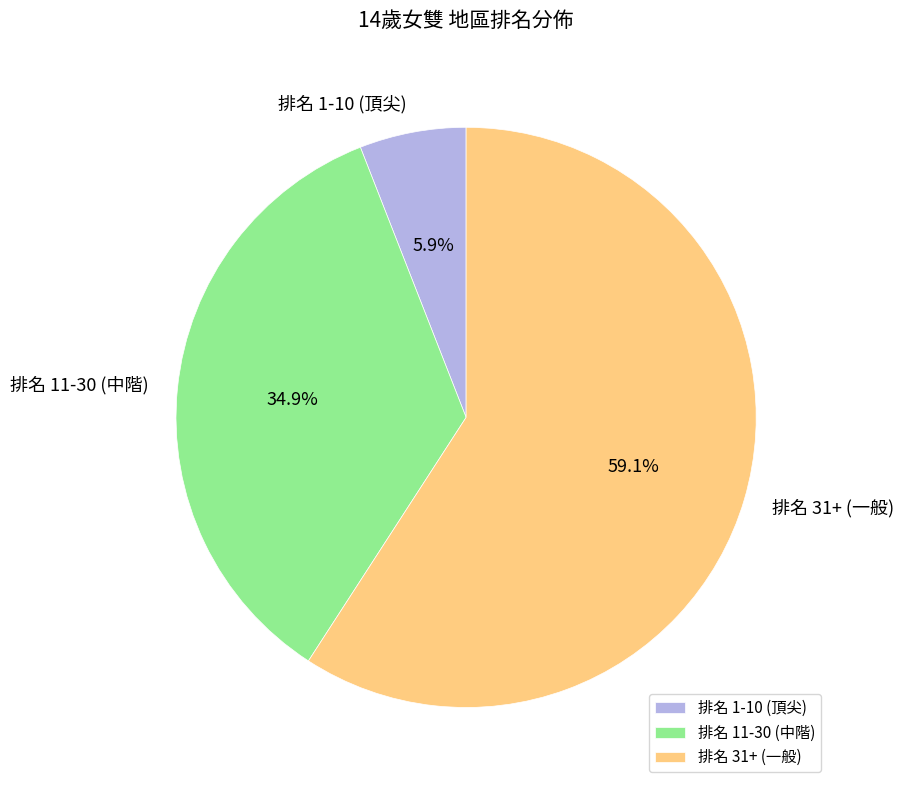

Count the number of slices in the pie.

3